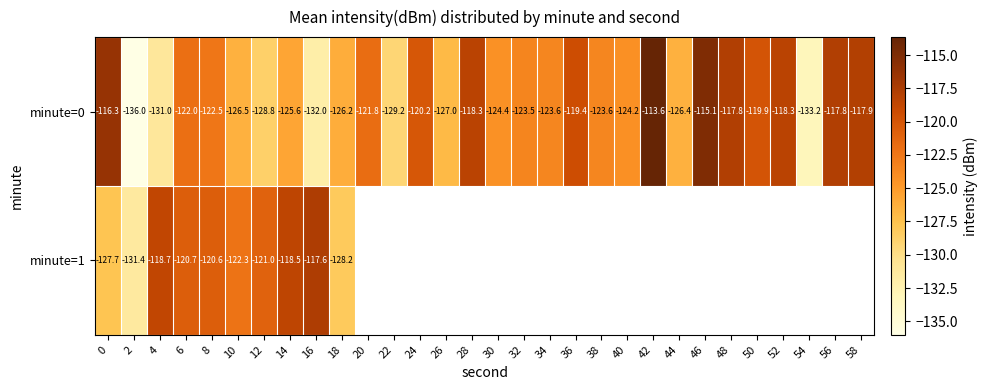

Is the value of minute=0 at 4 greater than the value of minute=1 at 18?

No